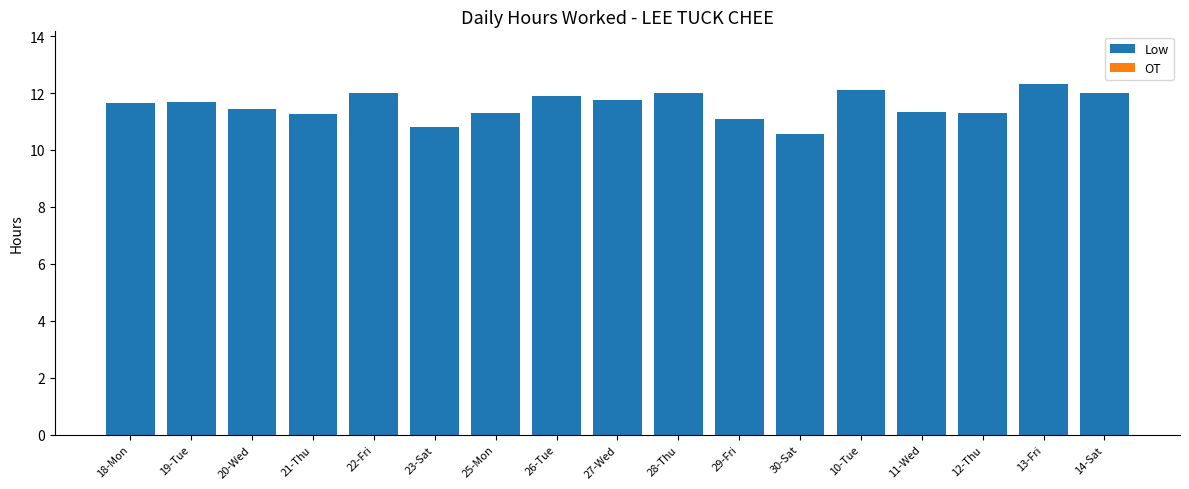

What value does the data have at 29-Fri?

11.1